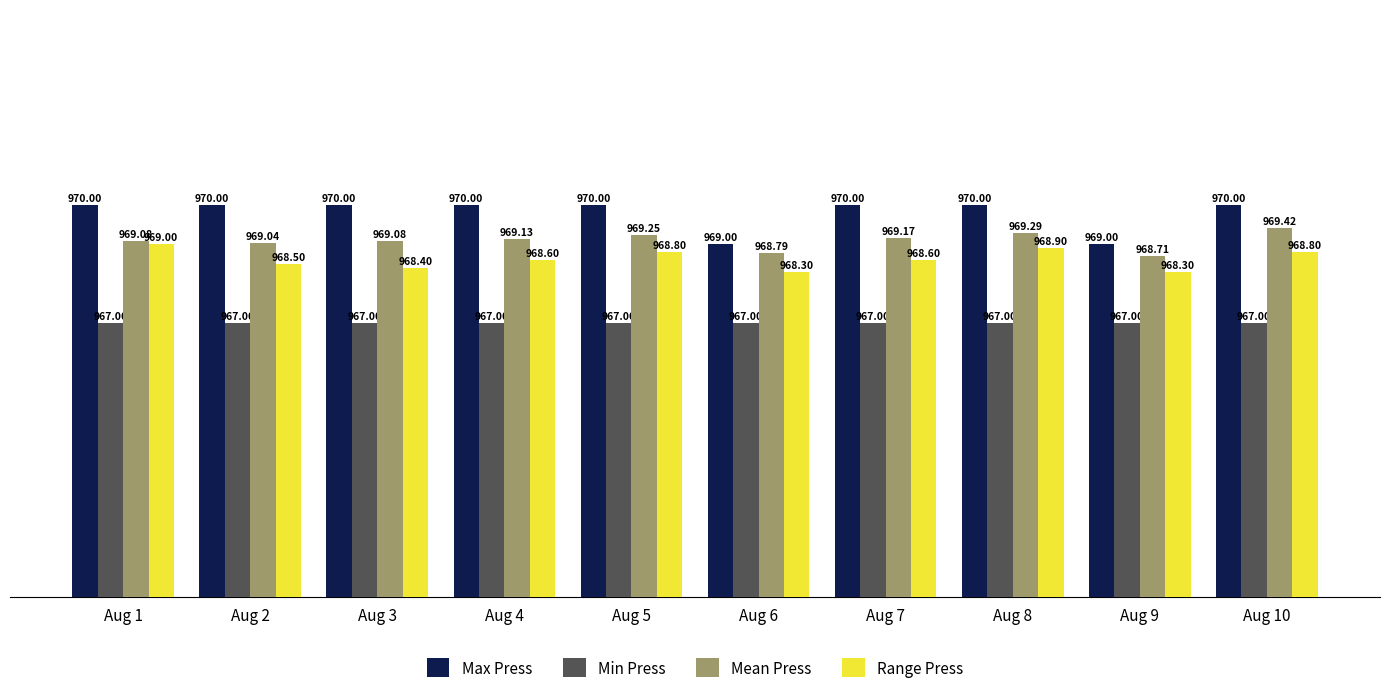

At which label does Mean Press first exceed 969?

Aug 1